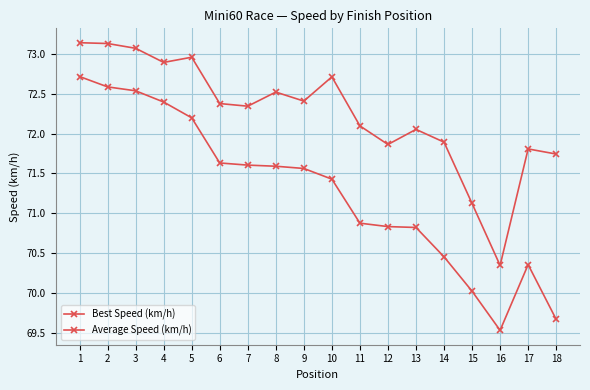

True or false: Average Speed (km/h) has more than 2 interior local peaks.

False